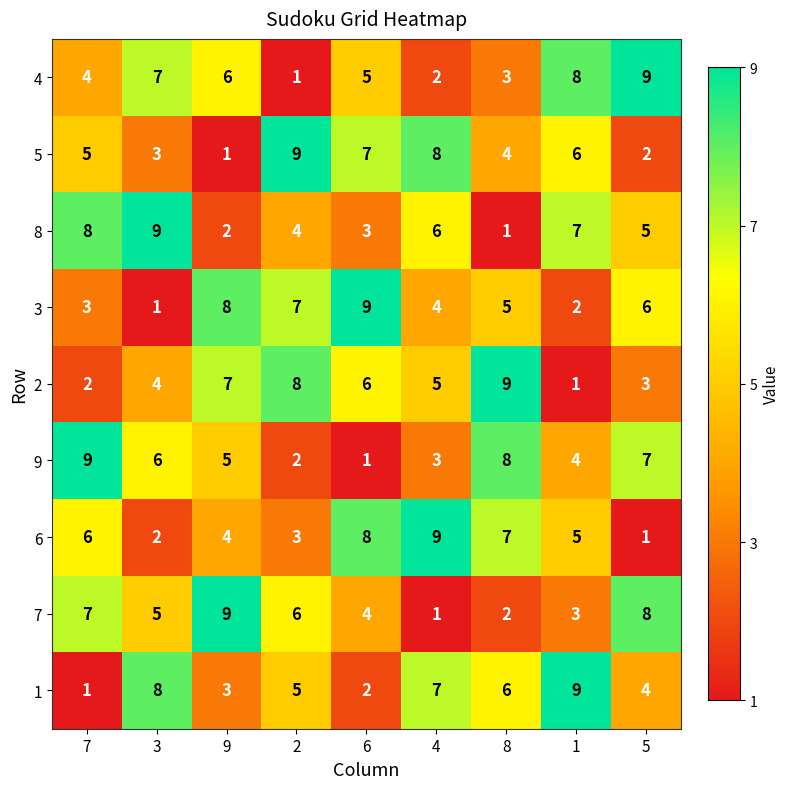

The 5 series shows 2 at 5. True or false?

True